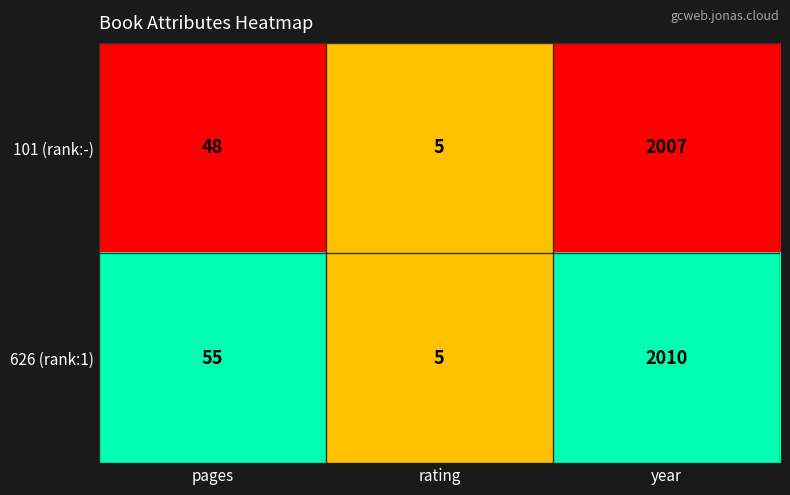

What is the lowest value of the 626 (rank:1) series?

5